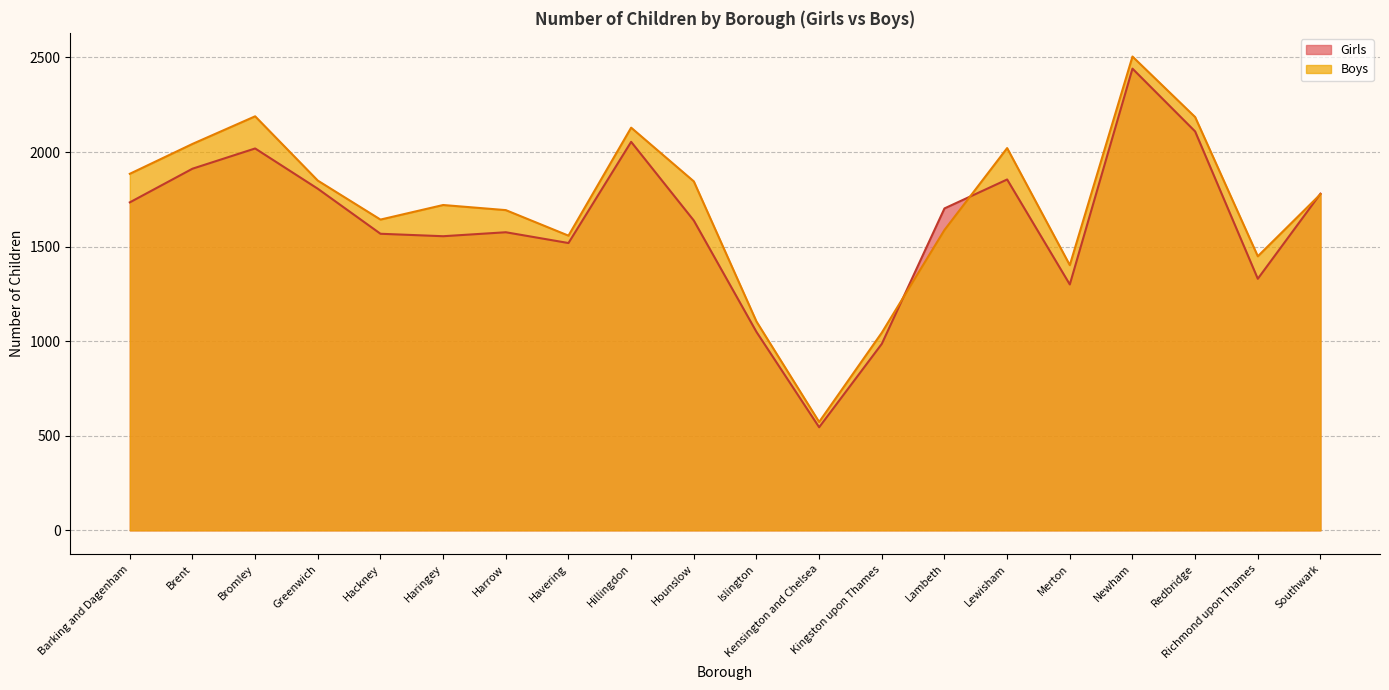

What is the total value across all series at Richmond upon Thames?

2779